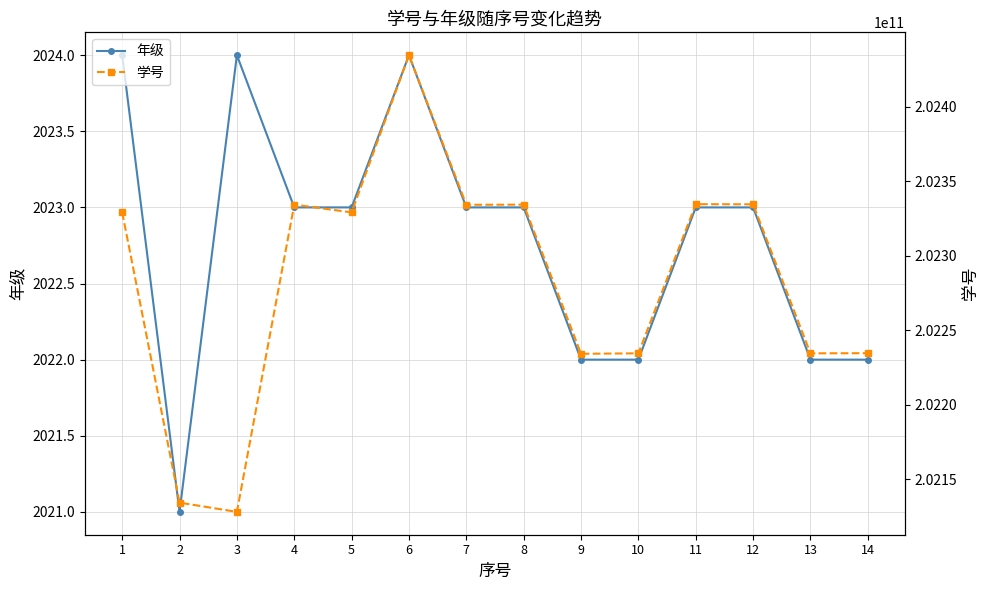

True or false: 年级 and 学号 cross at least once.

False